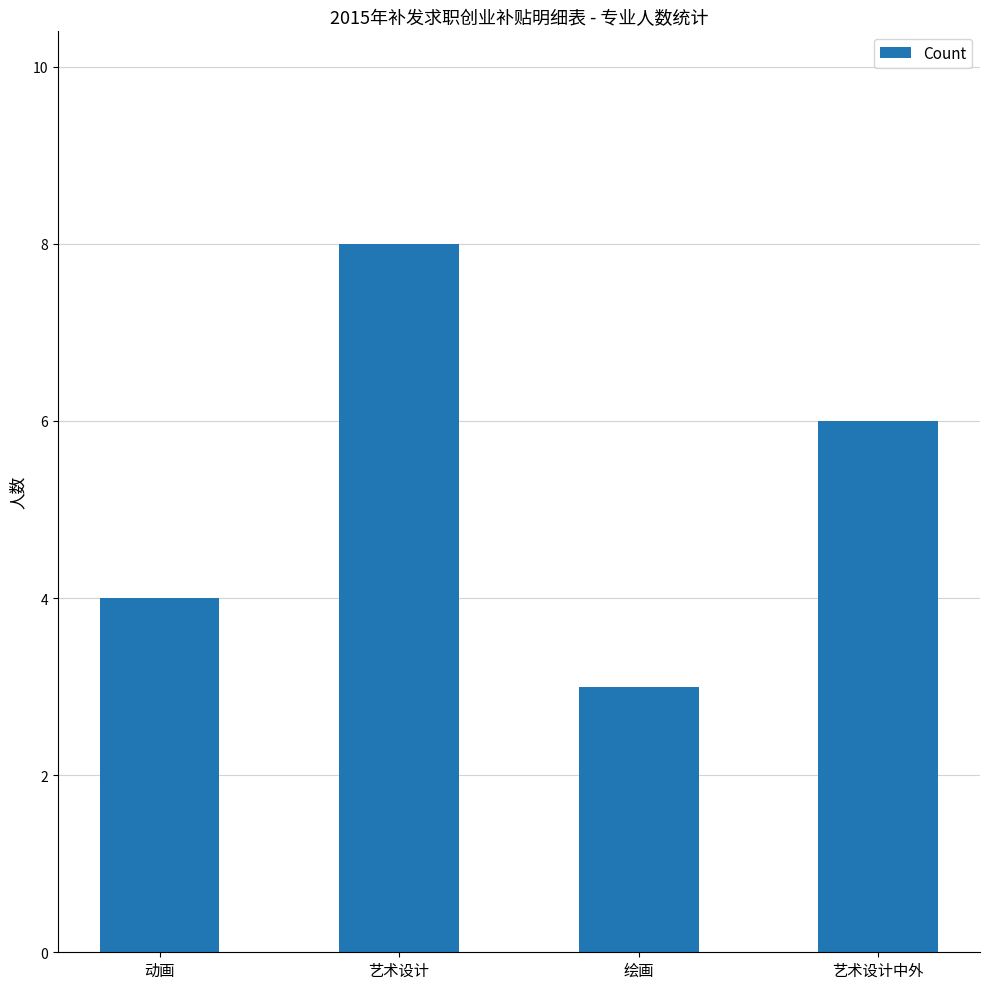

What position from the left is 艺术设计?

2